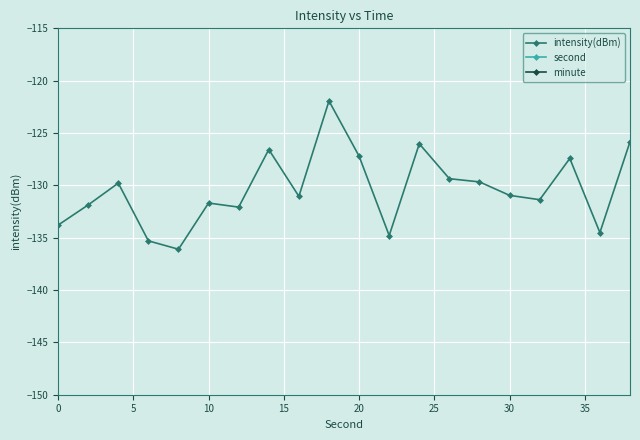

True or false: intensity(dBm) has more than 0 interior local peaks.

True